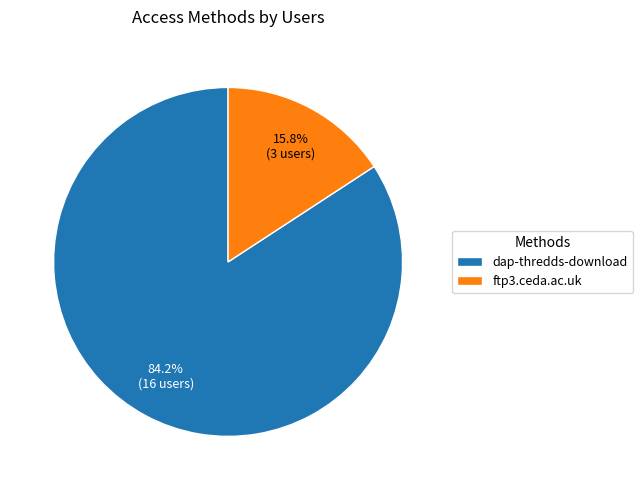

Is it true that ftp3.ceda.ac.uk is 3% of the pie?

False